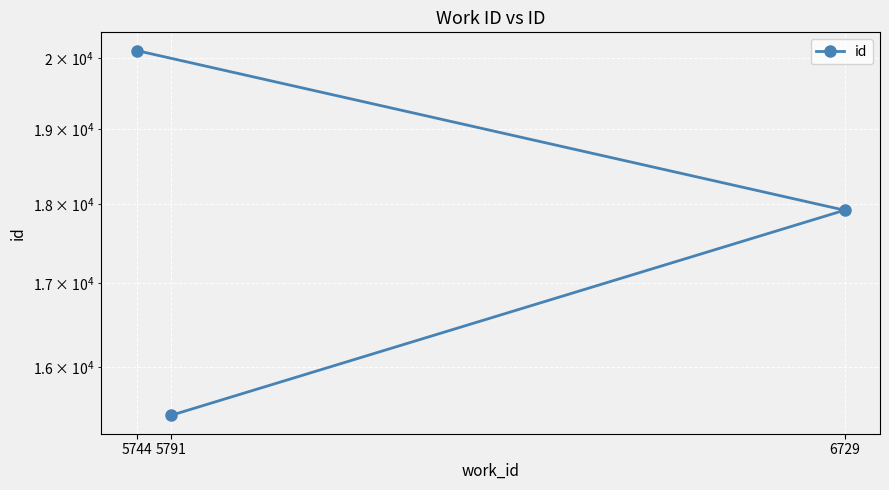

At which label does the data first exceed 17919?

5744